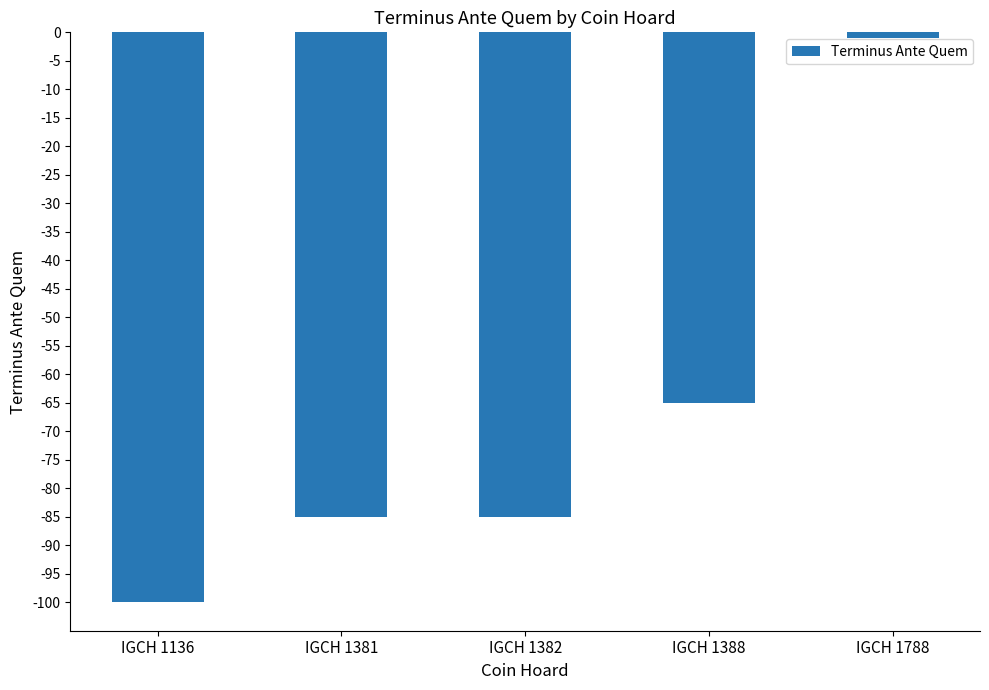

What is the approximate value at IGCH 1136?

-100